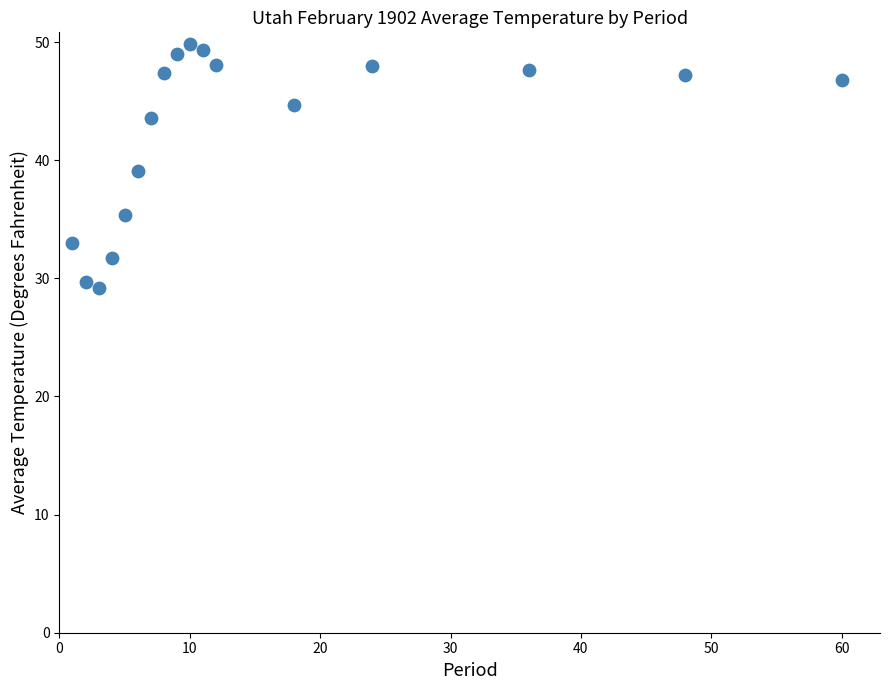

What is the range of Y values (max minus min)?

20.6